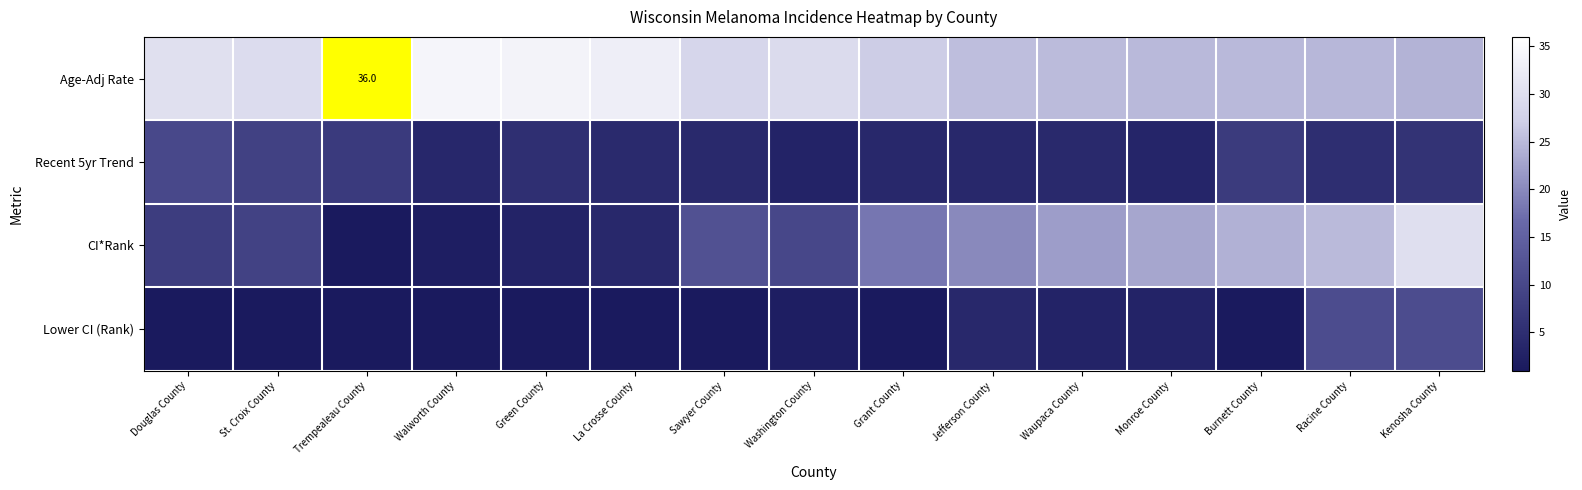

Which has a higher value, La Crosse County or Waupaca County?

La Crosse County